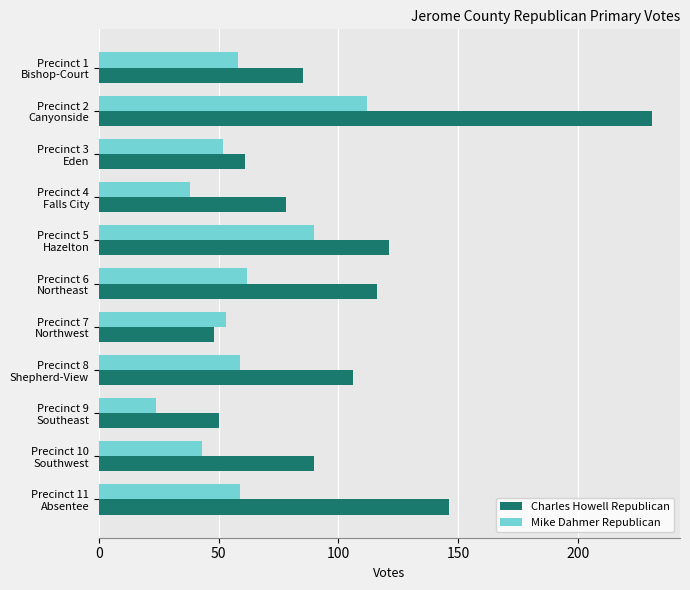

What is the average value of the Charles Howell Republican series?

103